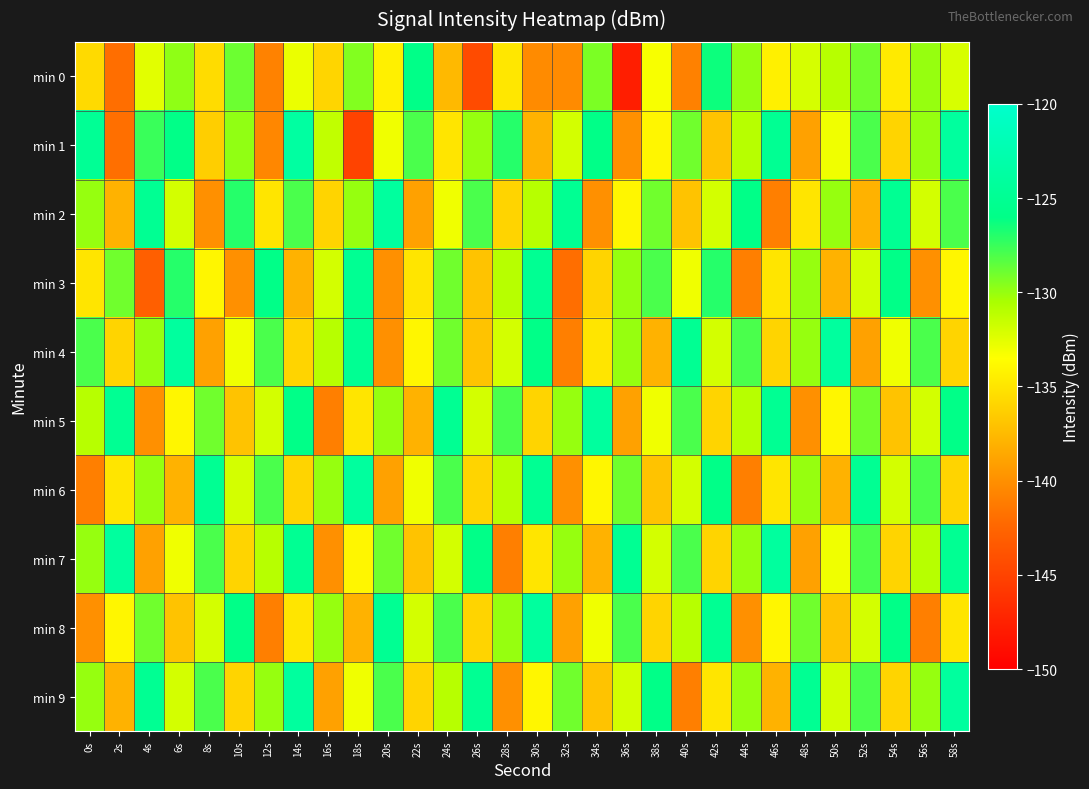

At how many categories does at least one series exceed -145?

30